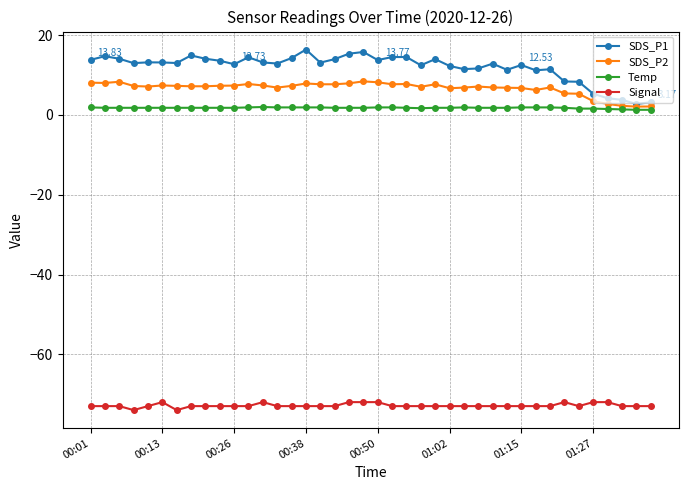

Rank the series by their maximum value, from highest to lowest.

SDS_P1, SDS_P2, Temp, Signal